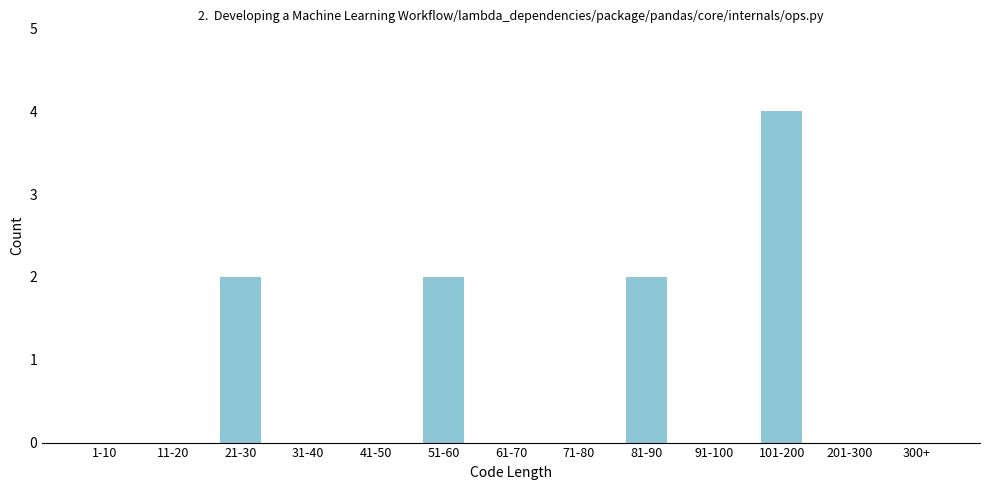

Reading left to right, what are all the values shown in this chart?

1-10=0	11-20=0	21-30=2	31-40=0	41-50=0	51-60=2	61-70=0	71-80=0	81-90=2	91-100=0	101-200=4	201-300=0	300+=0